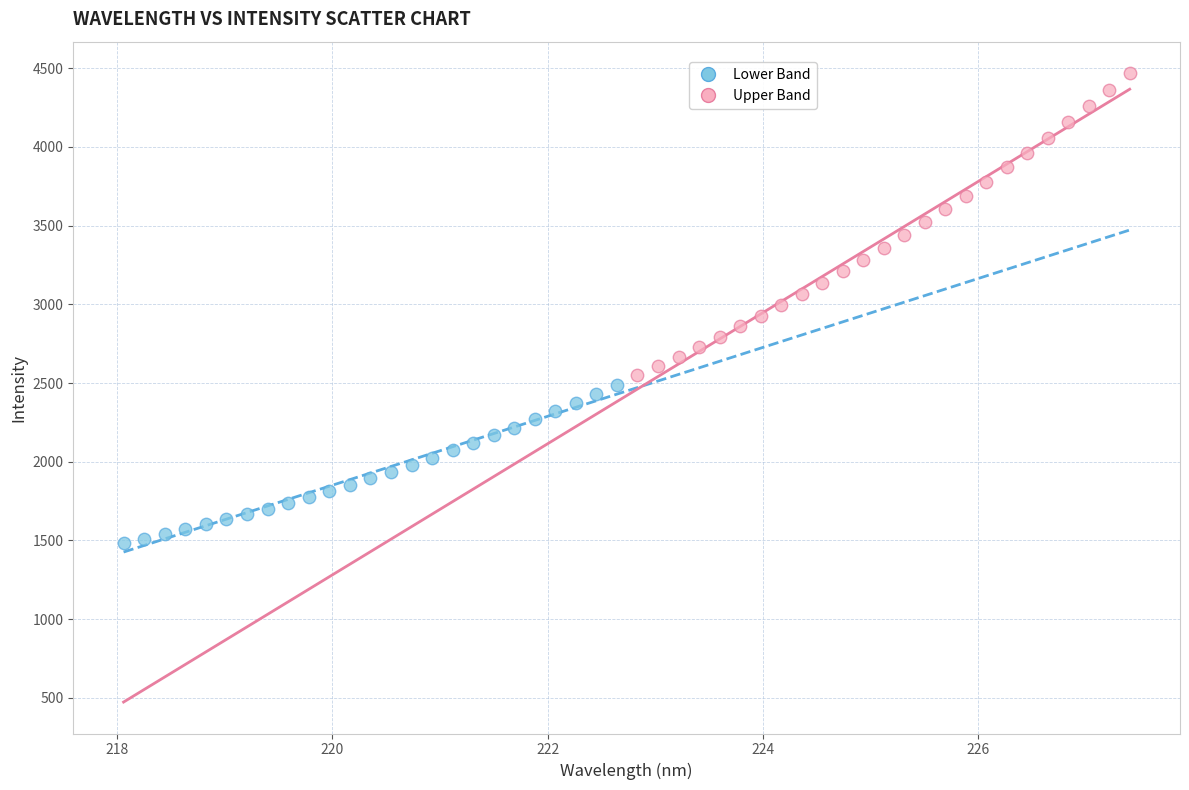

Which series has the widest spread of Y values?

Upper Band